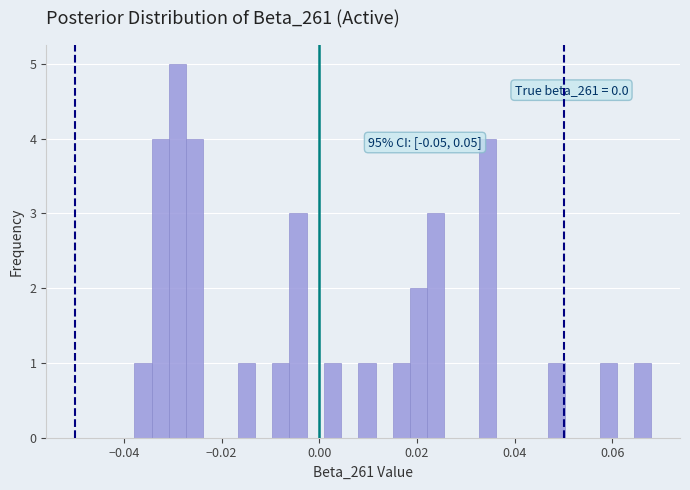

Around what value on the x-axis is the tallest bar? Give the approximate position of its centre, as read against the axis.

-0.030